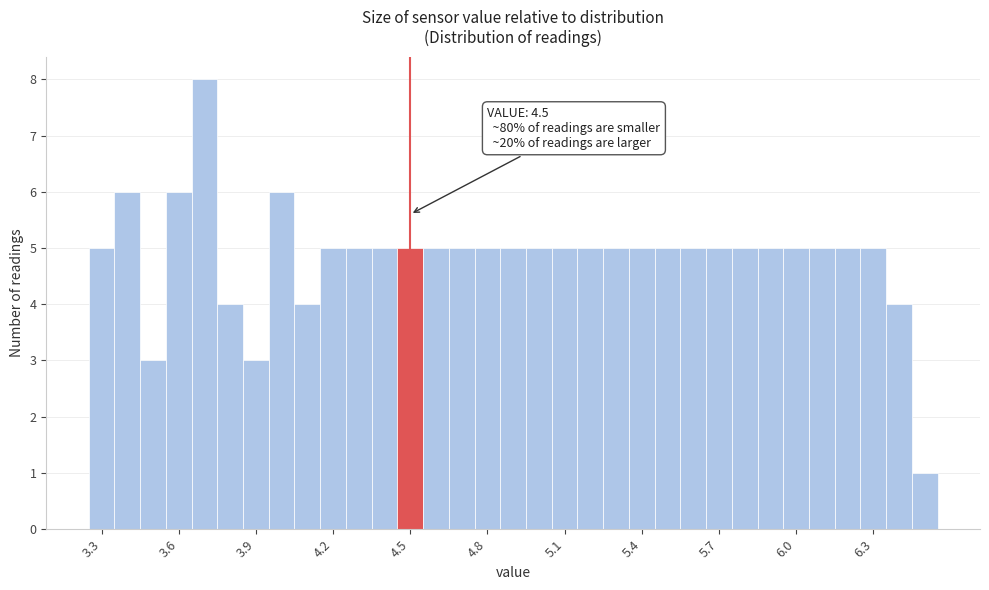

Around what value on the x-axis is the tallest bar? Give the approximate position of its centre, as read against the axis.

3.70